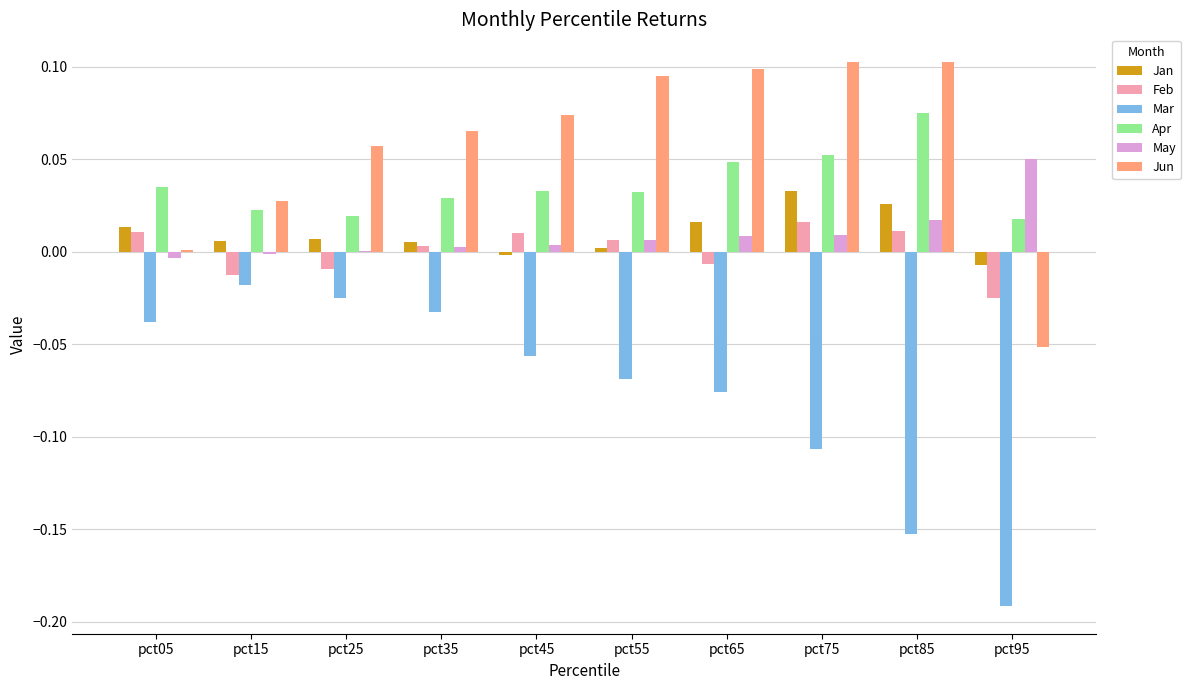

True or false: Mar has a value of -0.0 at pct25.

True